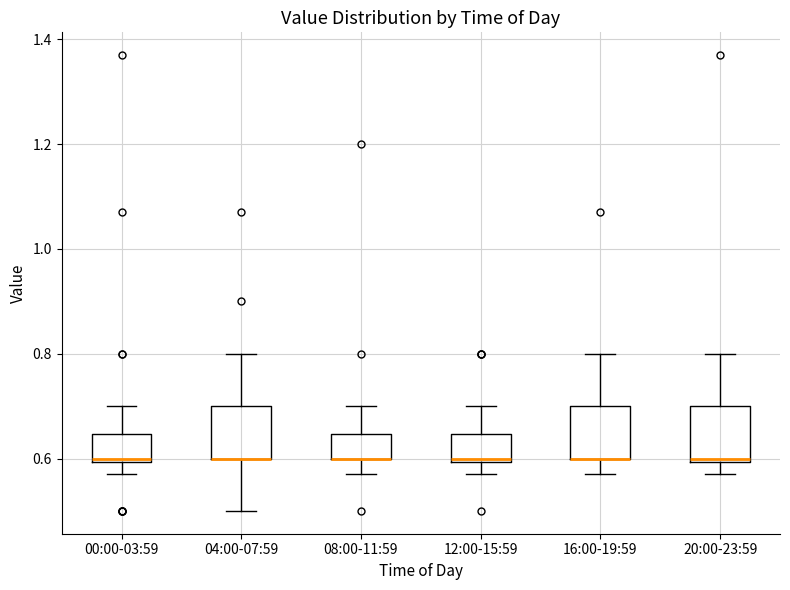

Reading left to right, transcribe this box plot: for each box, give where its median line is, the range the box spans, and where its two whiskers end, as read against the y-axis. The values are not printed on the chart, so give them approximately, as read against the axis.

00:00-03:59: median 0.60 (just above the box's lower edge), box 0.60 to 0.64, whiskers 0.58 to 0.70
04:00-07:59: median 0.60 (drawn on the box's lower edge), box 0.60 to 0.70, whiskers 0.50 to 0.80
08:00-11:59: median 0.60 (drawn on the box's lower edge), box 0.60 to 0.64, whiskers 0.58 to 0.70
12:00-15:59: median 0.60 (just above the box's lower edge), box 0.60 to 0.64, whiskers 0.58 to 0.70
16:00-19:59: median 0.60 (drawn on the box's lower edge), box 0.60 to 0.70, whiskers 0.58 to 0.80
20:00-23:59: median 0.60 (just above the box's lower edge), box 0.60 to 0.70, whiskers 0.58 to 0.80